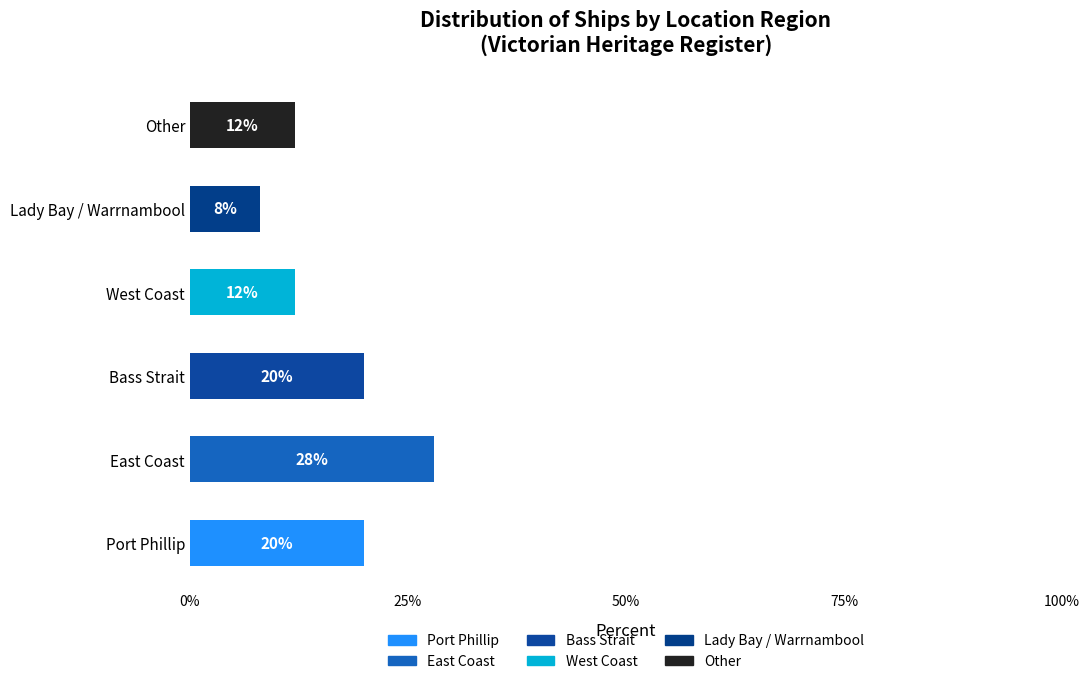

How many data points does each series have?

6